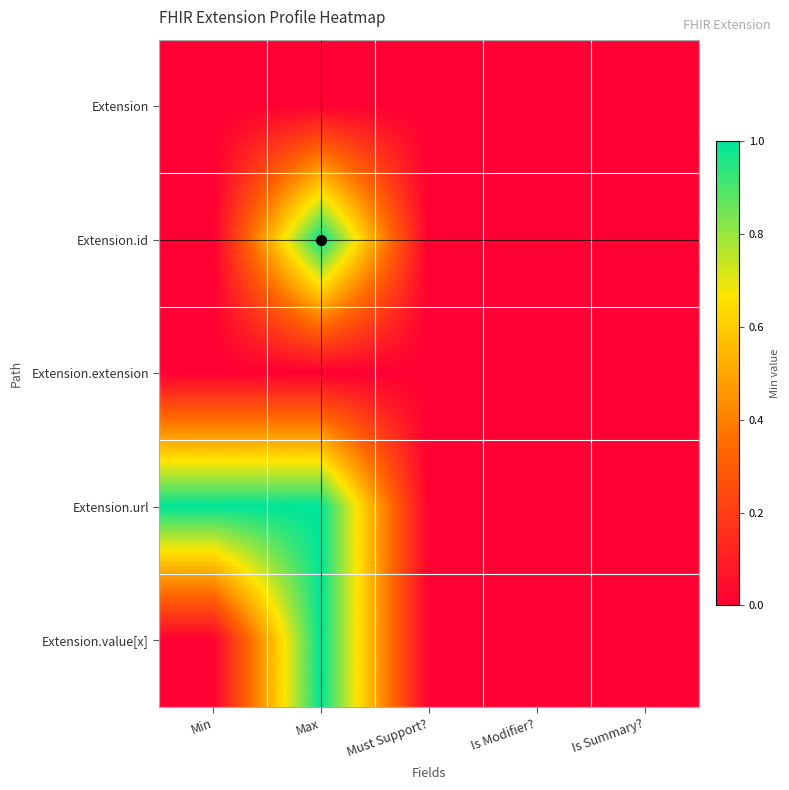

Between Is Summary? and Is Modifier?, which is larger?

Is Summary?